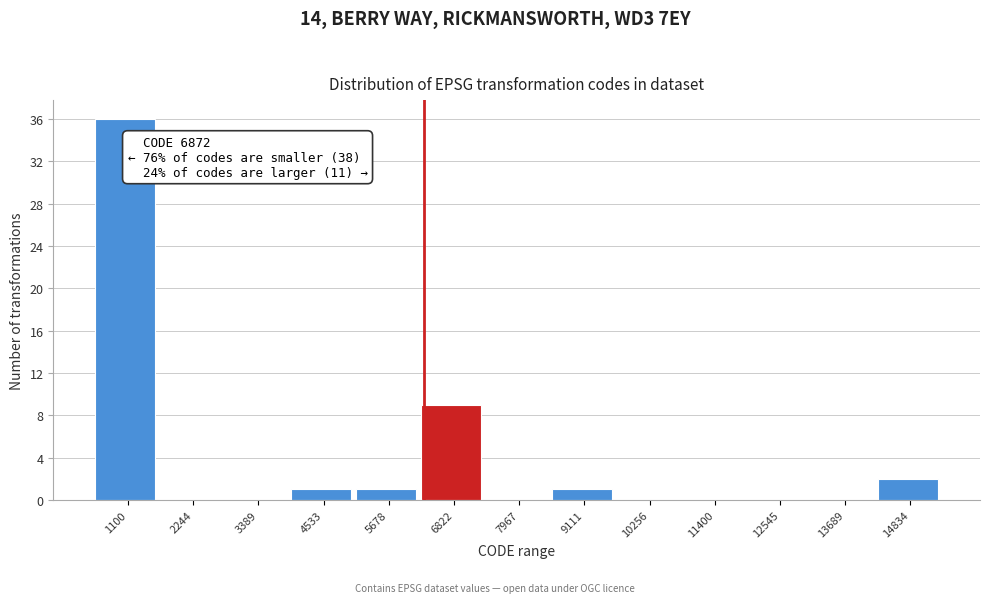

Reading right to left, what are all the values shown in this chart?

14834=2	13689=0	12545=0	11400=0	10256=0	9111=1	7967=0	6822=9	5678=1	4533=1	3389=0	2244=0	1100=36